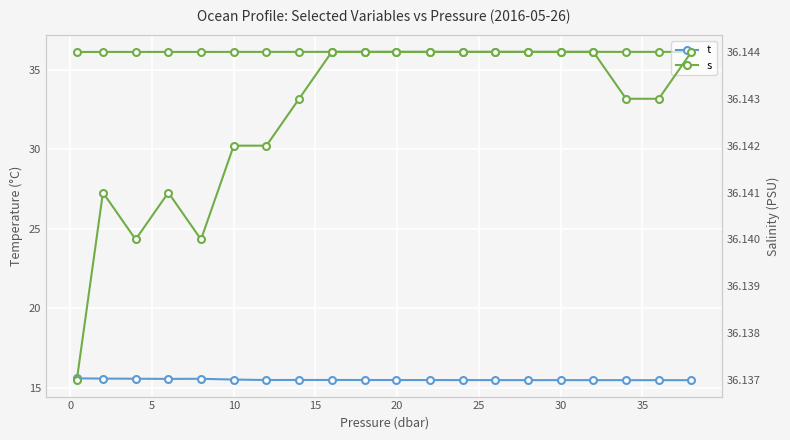

What are all the series names shown in the legend?

t, s